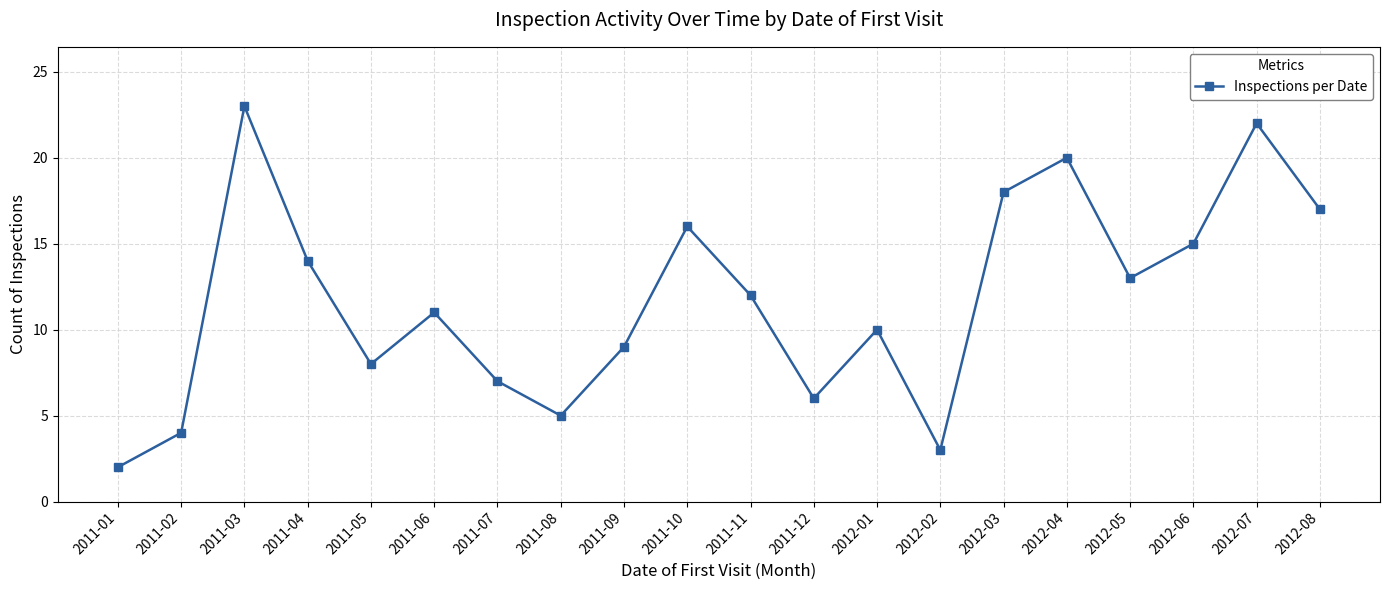

Is this an area chart (filled region under the line)?

No